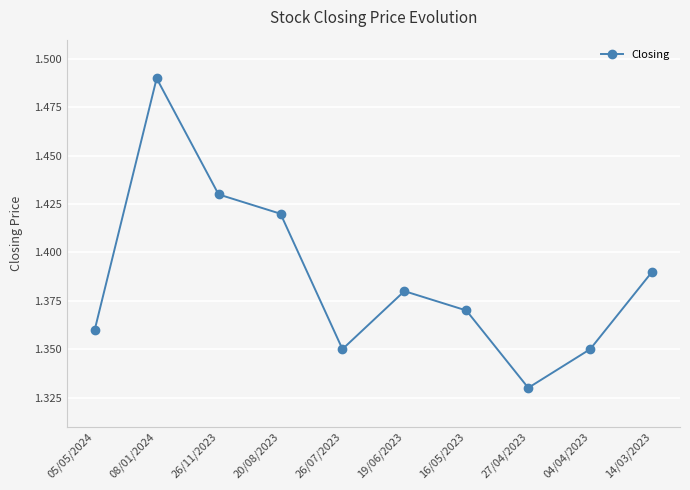

What is the sum of all values?

13.9